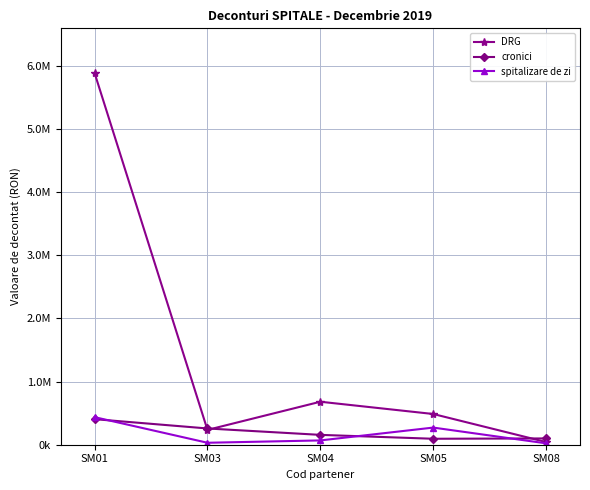

Which series changed the most between SM01 and SM03?

DRG